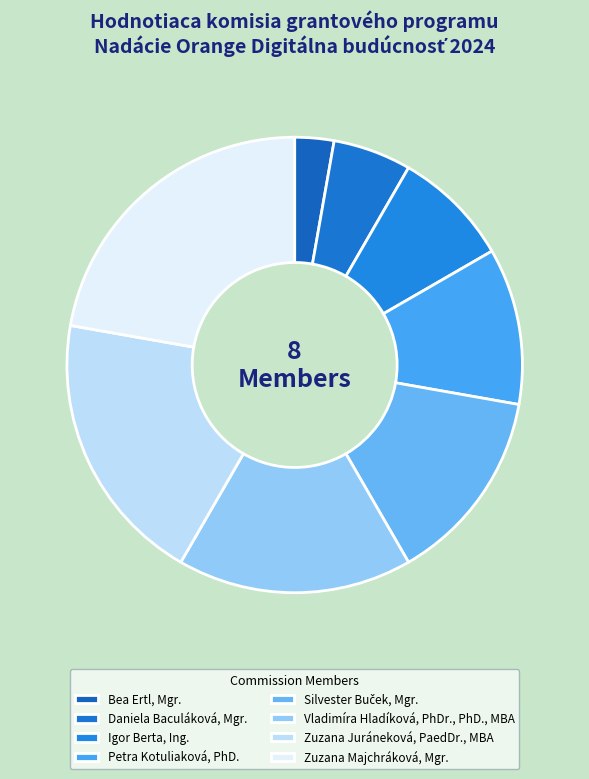

What is the total percentage of Daniela Baculáková, Mgr. and Vladimíra Hladíková, PhDr., PhD., MBA?

22.2%